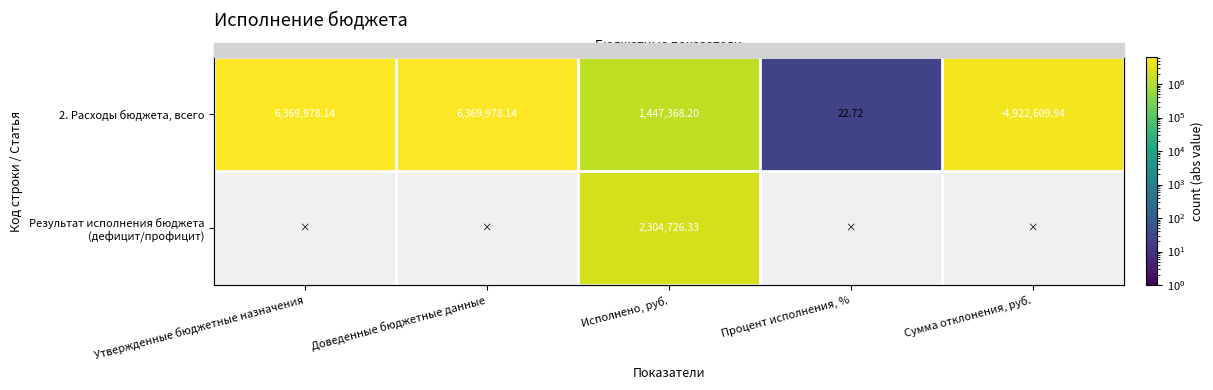

At how many categories does at least one series exceed 123003?

4